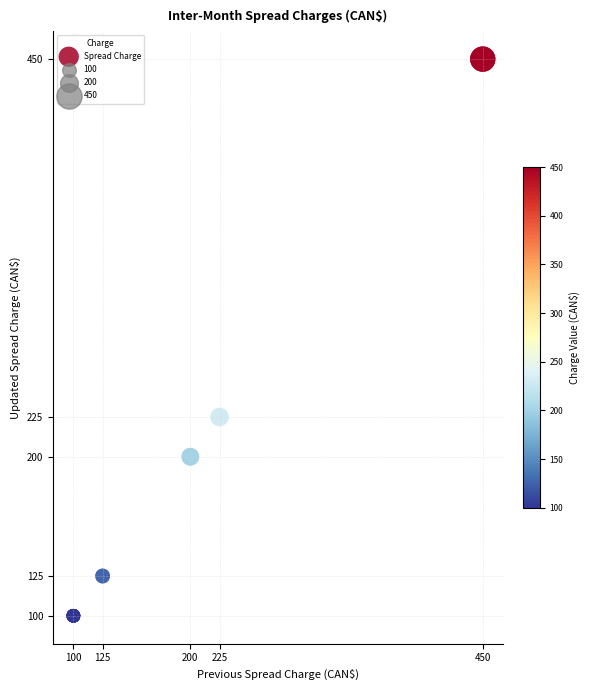

What Y value in the scatter plot is closest to 275?

225